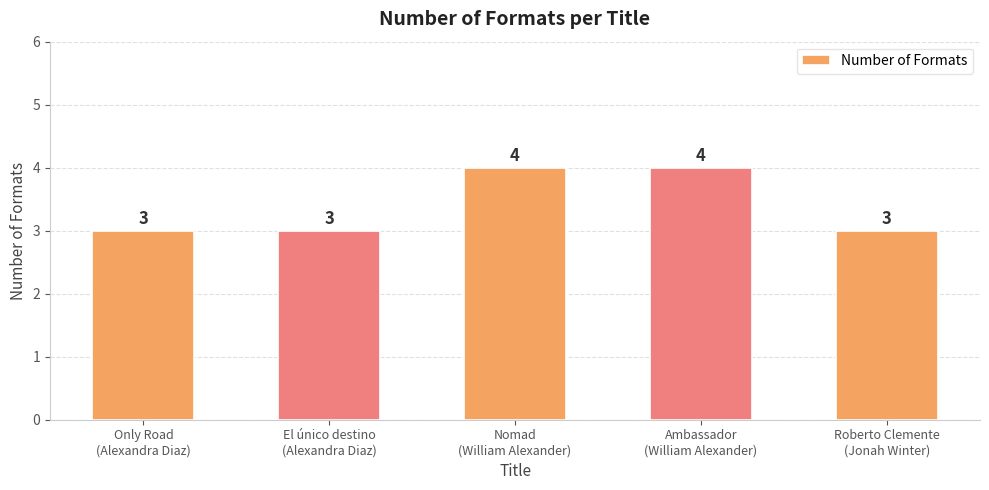

What is the sum of all values?

17